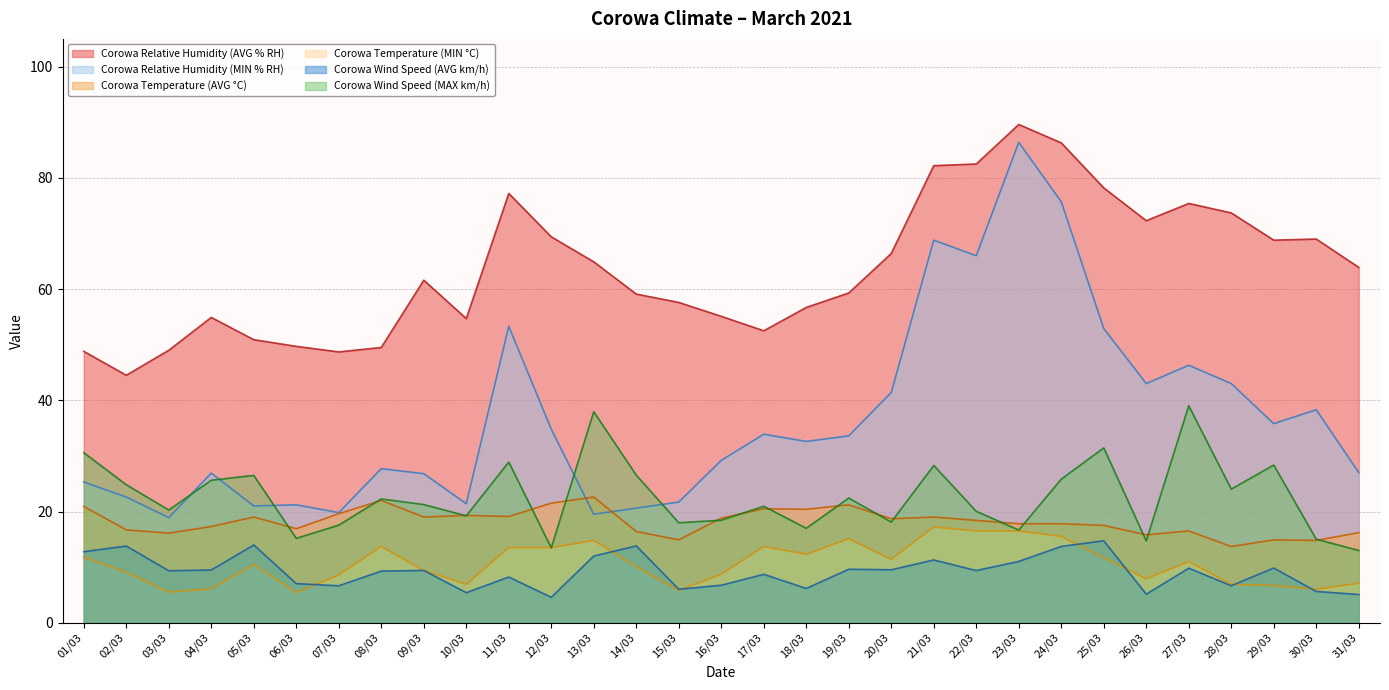

The value of Corowa Relative Humidity (AVG % RH) at 27/03 is 75.4. True or false?

True